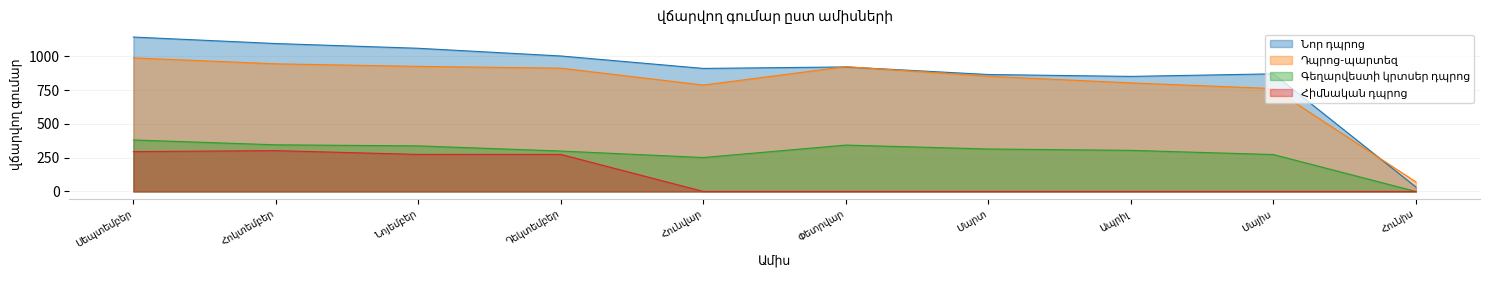

Where is Նոր դպրոց nearest to the value 587?

Ապրիլ